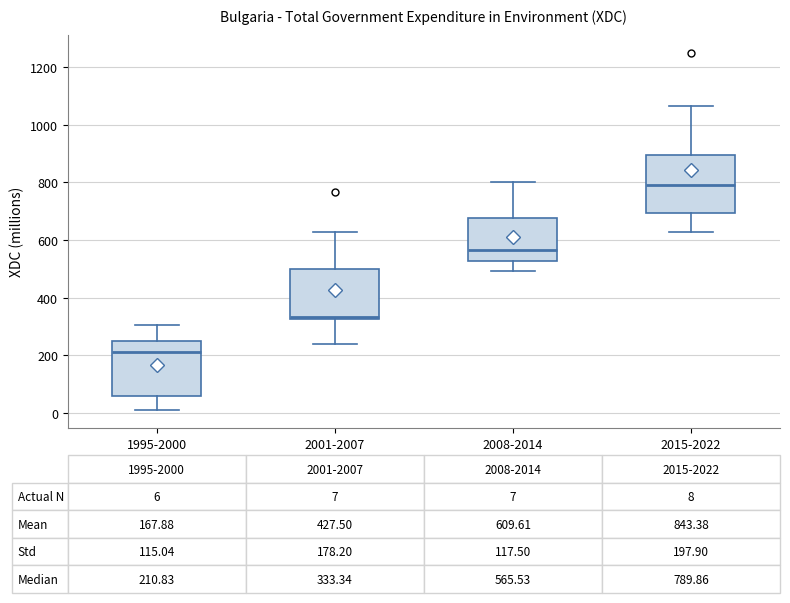

Which box has the lowest median line?

1995-2000